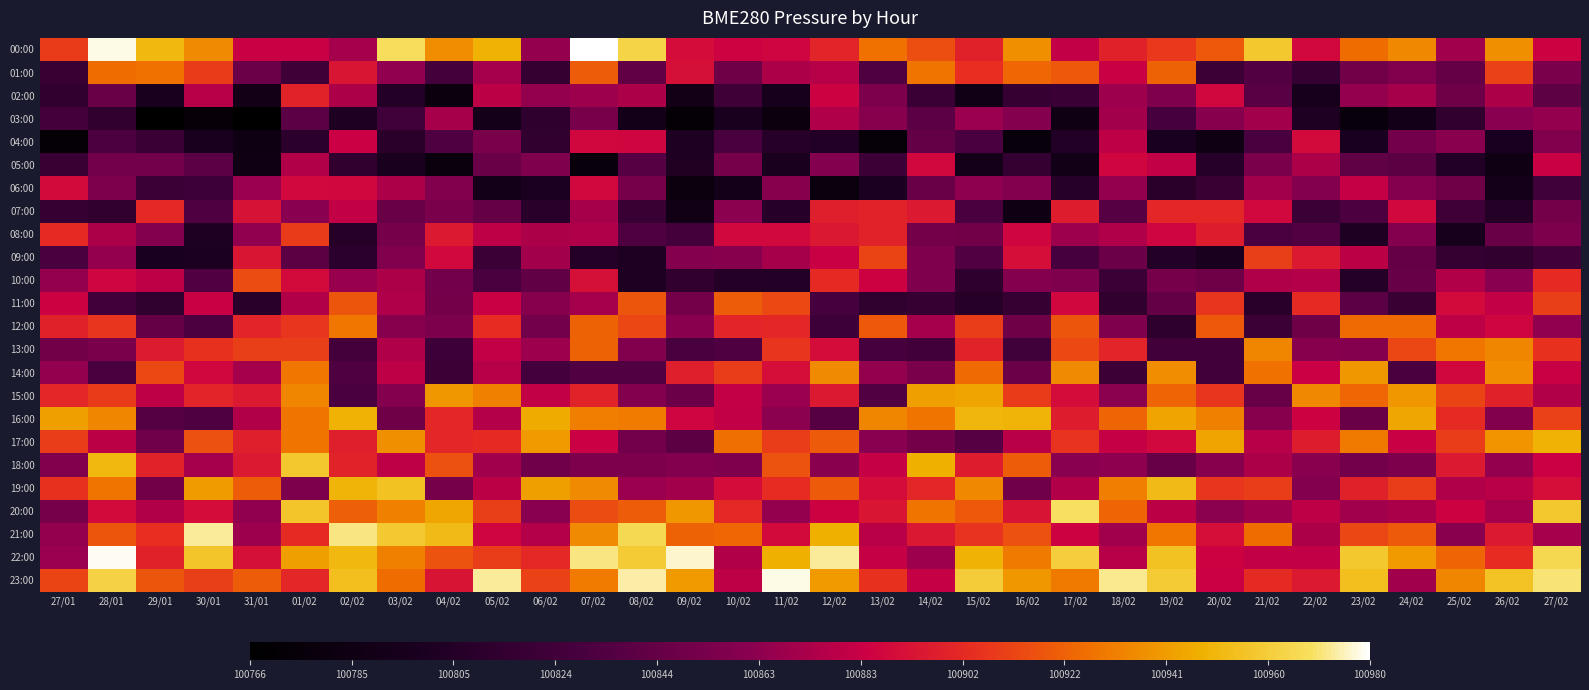

What is the smallest value displayed?

100765.8